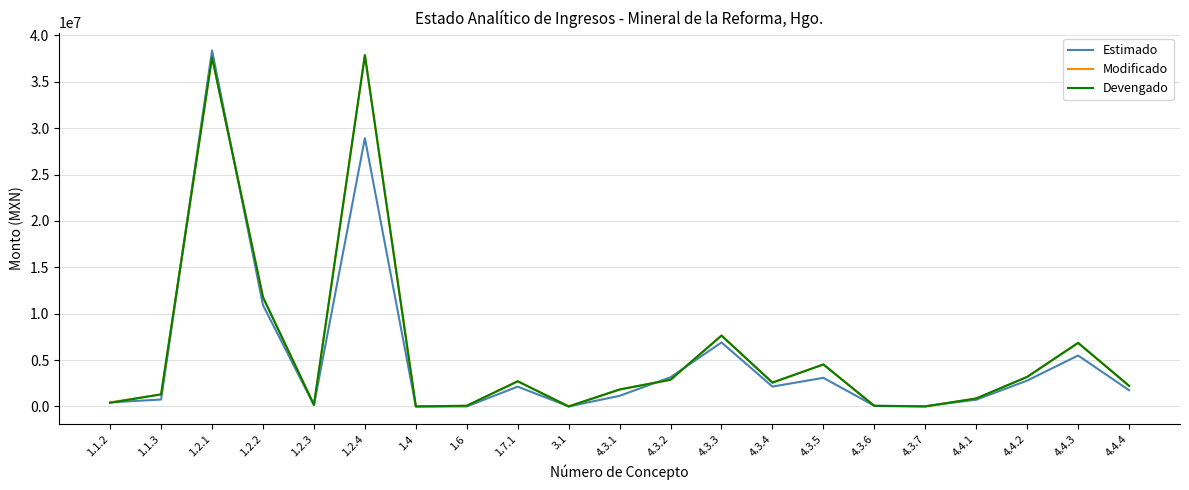

Where is Modificado nearest to the value 18936880?

1.2.2